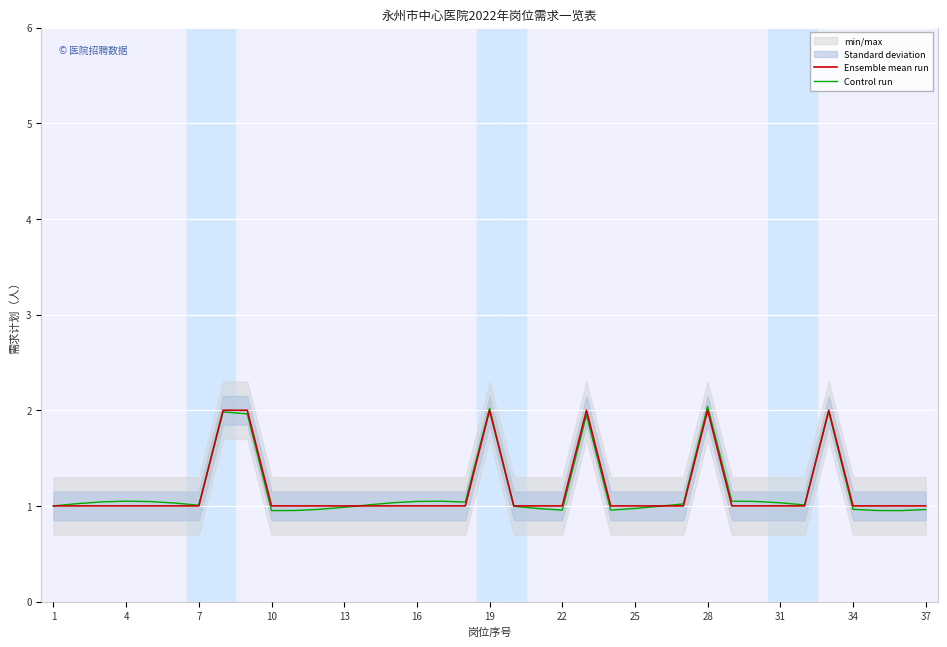

Which series ends up on top after the final intersection of Ensemble mean run and Control run?

Ensemble mean run